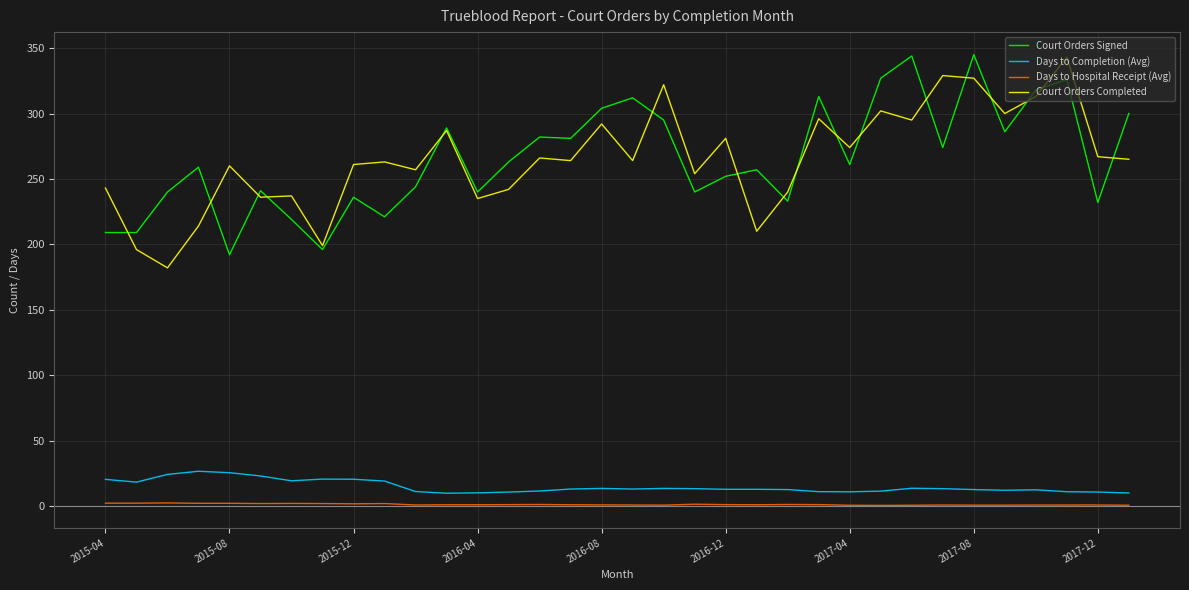

What is the greatest value displayed?

345.0